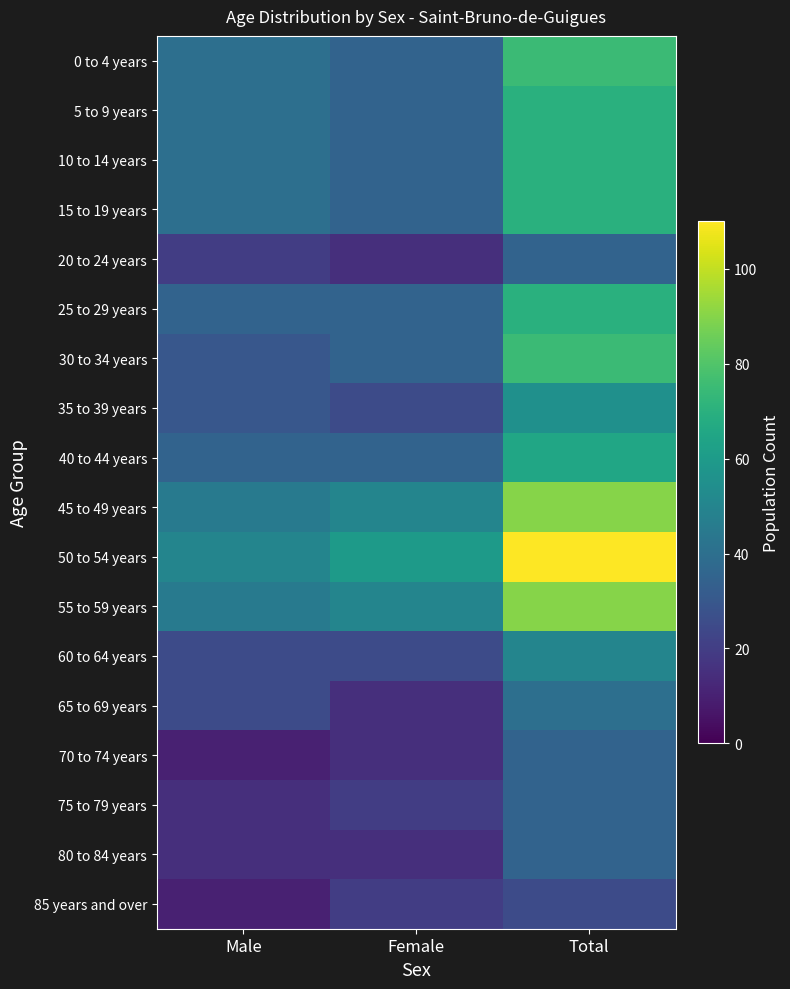

What is the smallest value displayed?

10